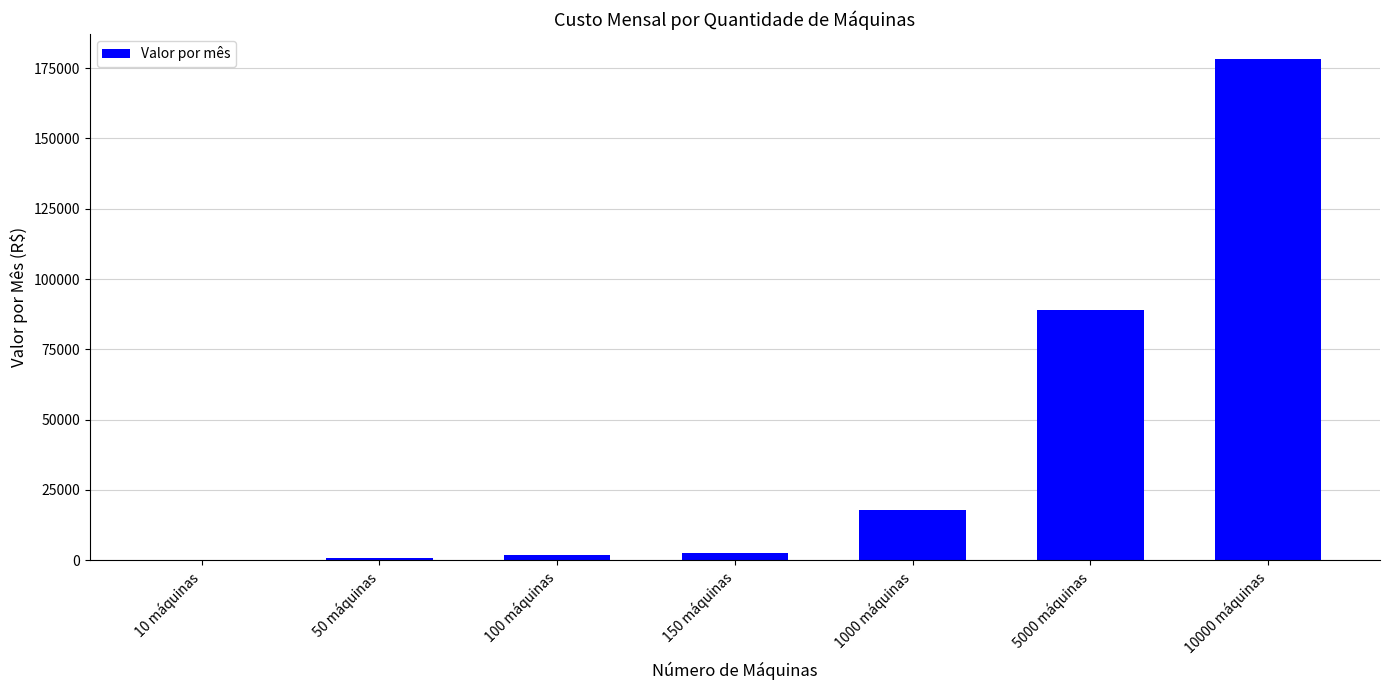

The chart shows a value of 89100.0 at 5000 máquinas. True or false?

True